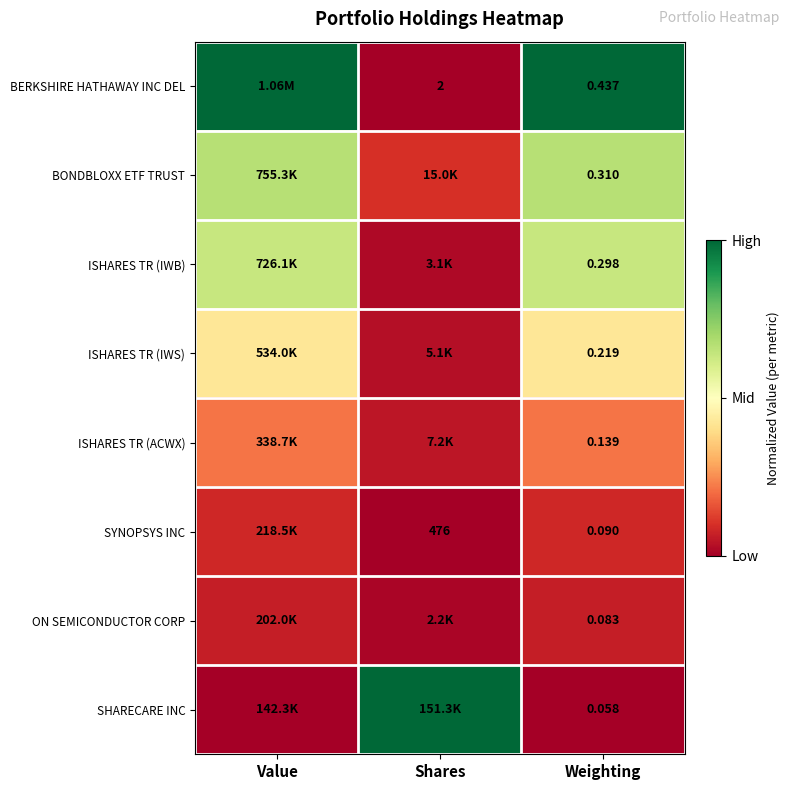

What is the difference between the BERKSHIRE HATHAWAY INC DEL values at Shares and Value?

1.0